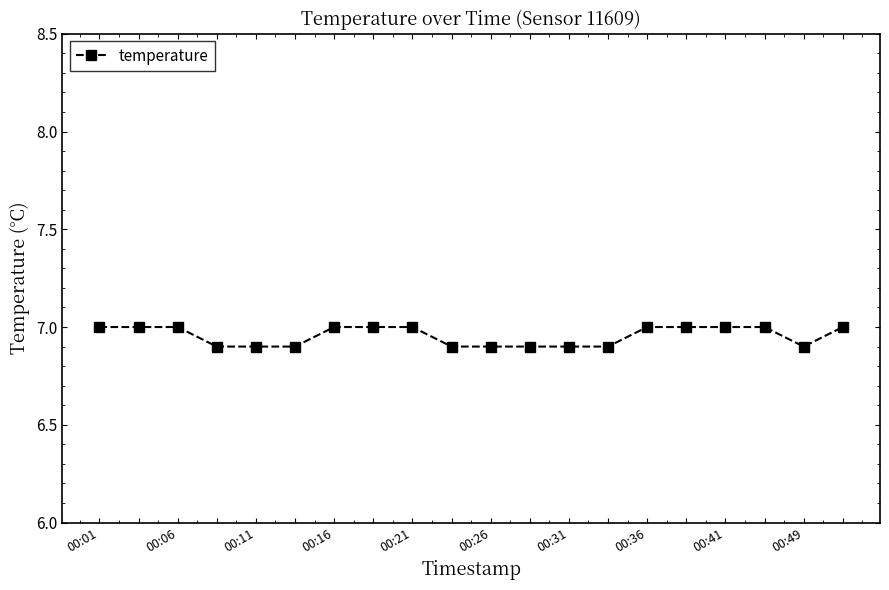

What is the maximum value shown in the chart?

7.0